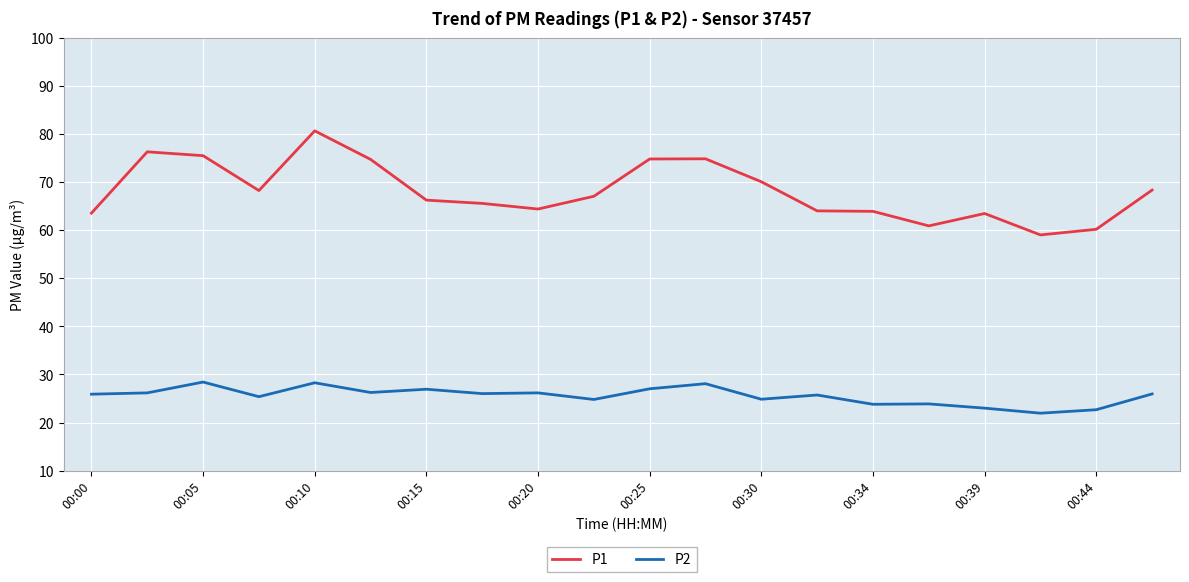

True or false: P1 and P2 cross at least once.

False